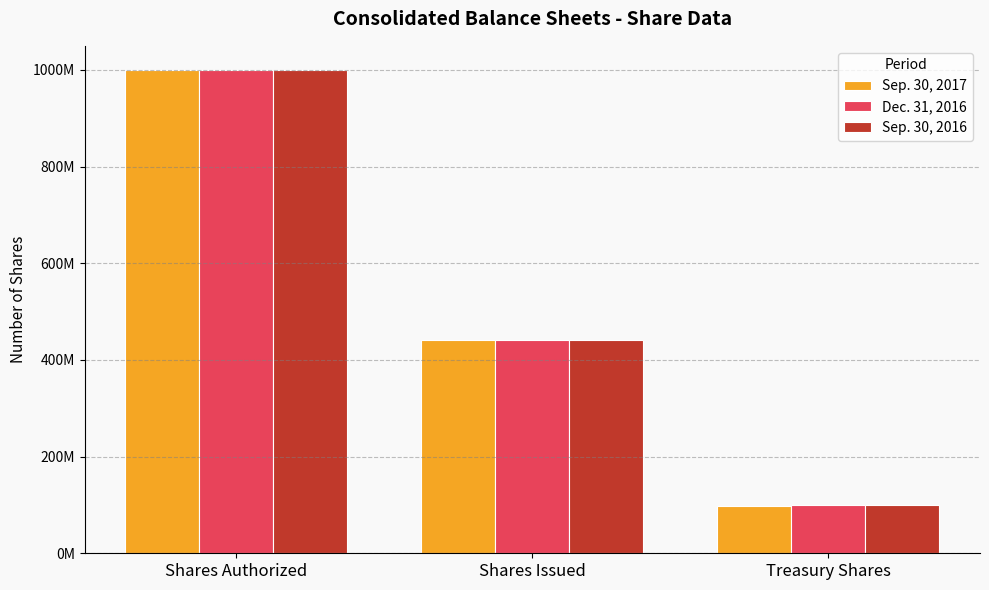

What are all the series names shown in the legend?

Sep. 30, 2017, Dec. 31, 2016, Sep. 30, 2016